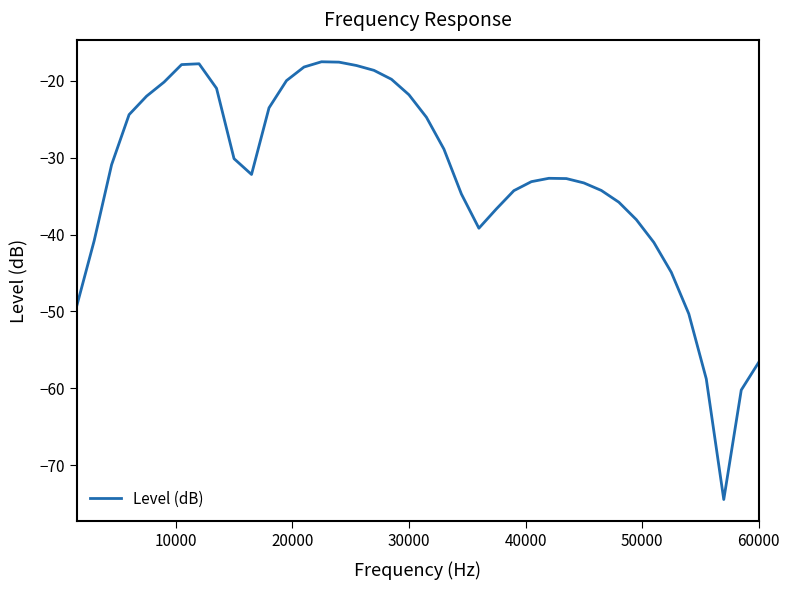

What is the smallest value displayed?

-74.4